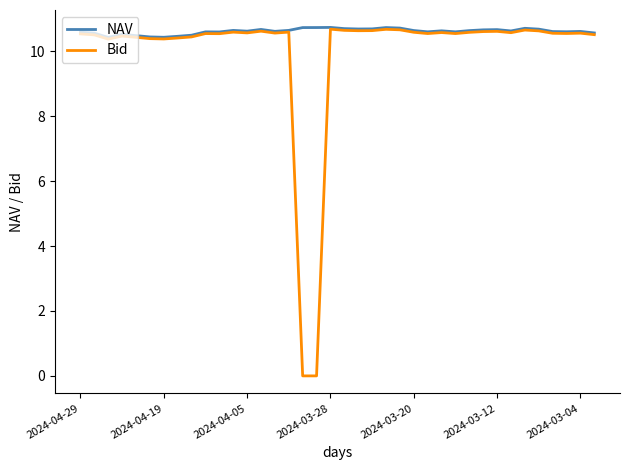

What is the greatest value displayed?

10.7